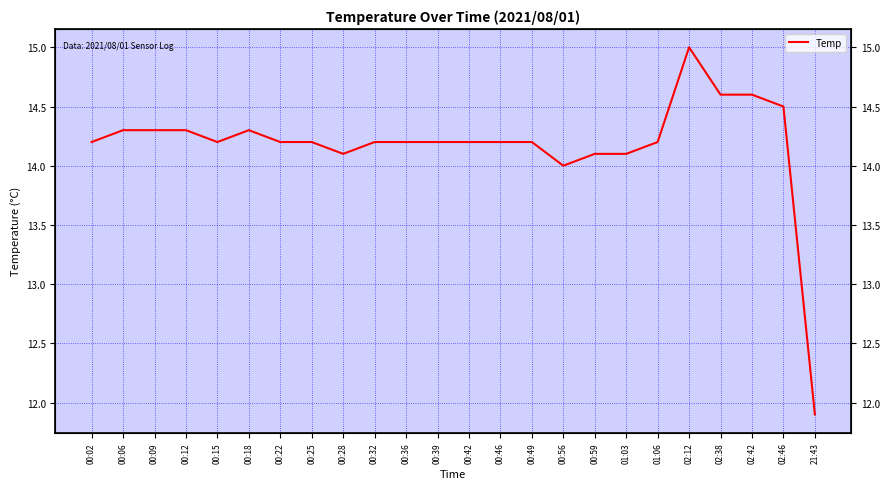

At which category does the data reach its first local valley?

00:15